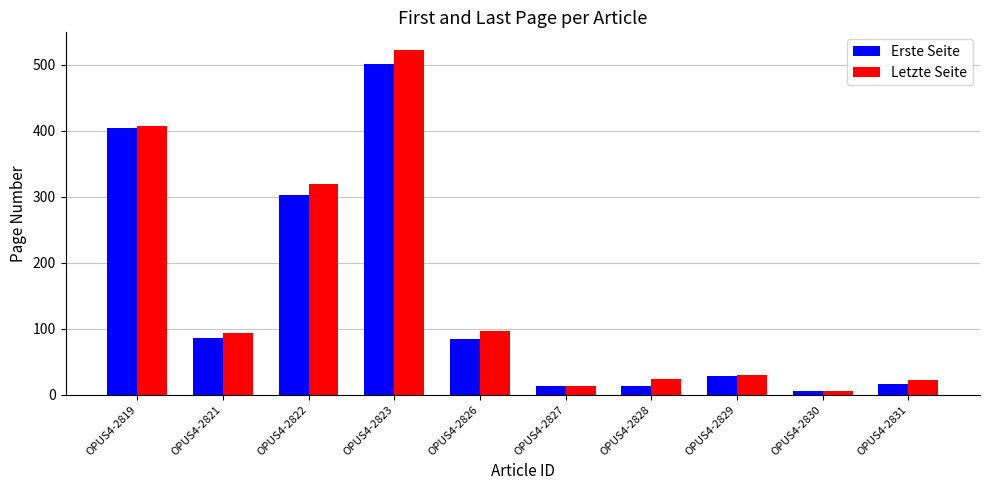

What is the average value of the Erste Seite series?

146